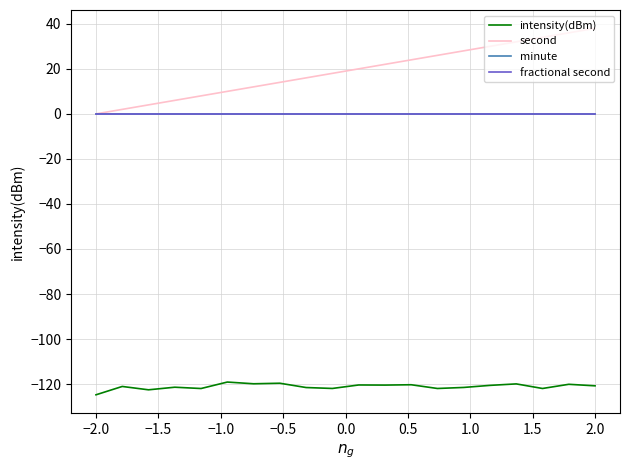

True or false: minute and intensity(dBm) cross at least once.

False